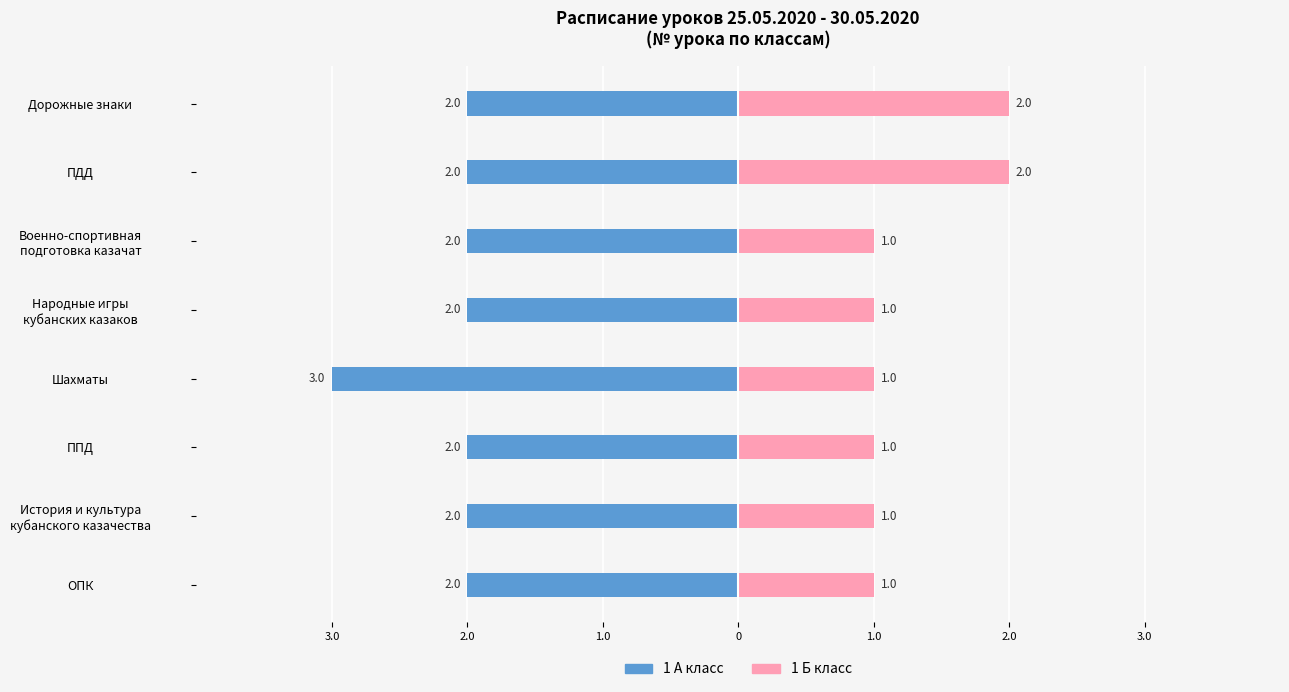

How many 1 А класс values are between -2 and -1?

7